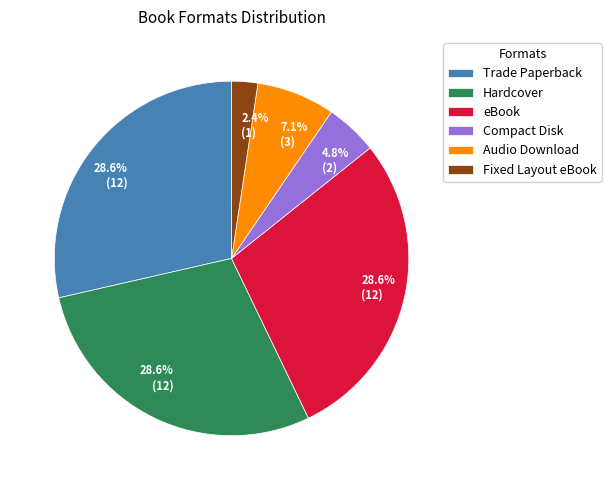

What portion of the pie excludes eBook?

71.4%